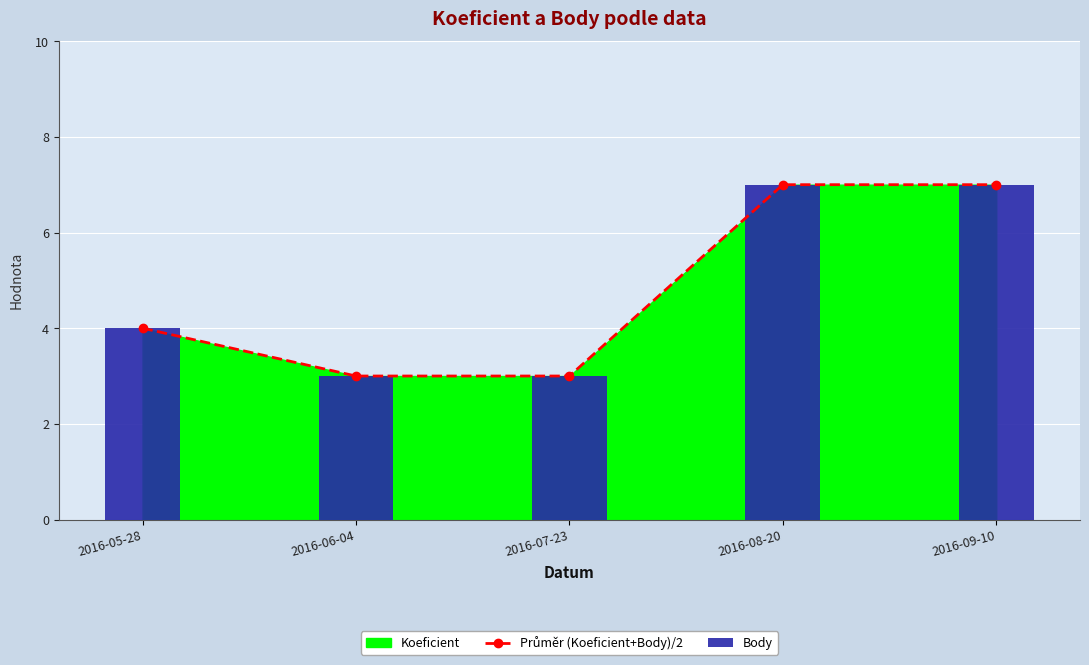

Rank the categories by Průměr (Koeficient+Body)/2 value from lowest to highest.

2016-06-04, 2016-07-23, 2016-05-28, 2016-08-20, 2016-09-10